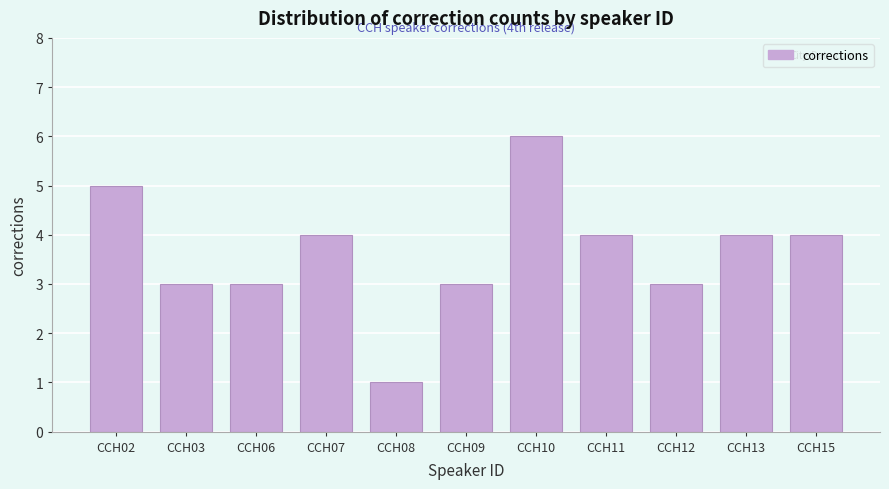

Reading right to left, list all the values displayed in this chart.

CCH15=4	CCH13=4	CCH12=3	CCH11=4	CCH10=6	CCH09=3	CCH08=1	CCH07=4	CCH06=3	CCH03=3	CCH02=5